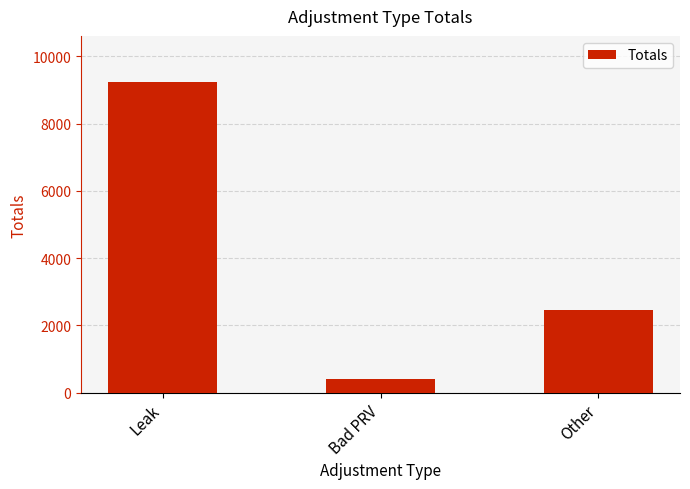

What is the difference between the values at Bad PRV and Leak?

8829.8